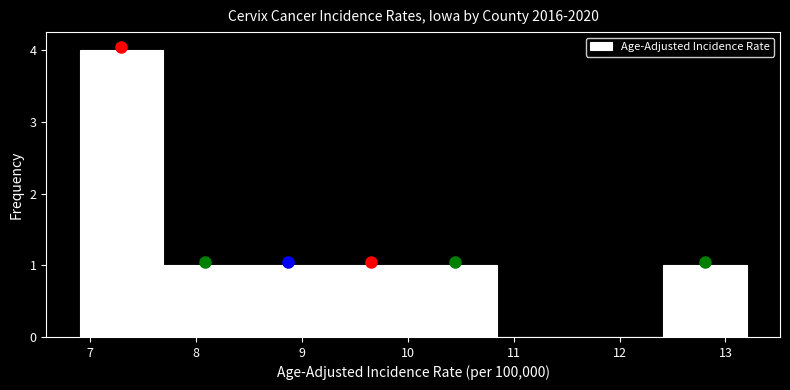

Reading left to right, transcribe this chart: for each bar, give the range it covers on the x-axis and its height. Neither the bar edges nor the heights are printed on the chart, so give them approximately, as read against the axes.

6.9 to 7.7: 4
7.7 to 8.5: 1
8.5 to 9.3: 1
9.3 to 10.1: 1
10.1 to 10.8: 1
10.8 to 11.6: 0
11.6 to 12.4: 0
12.4 to 13.2: 1